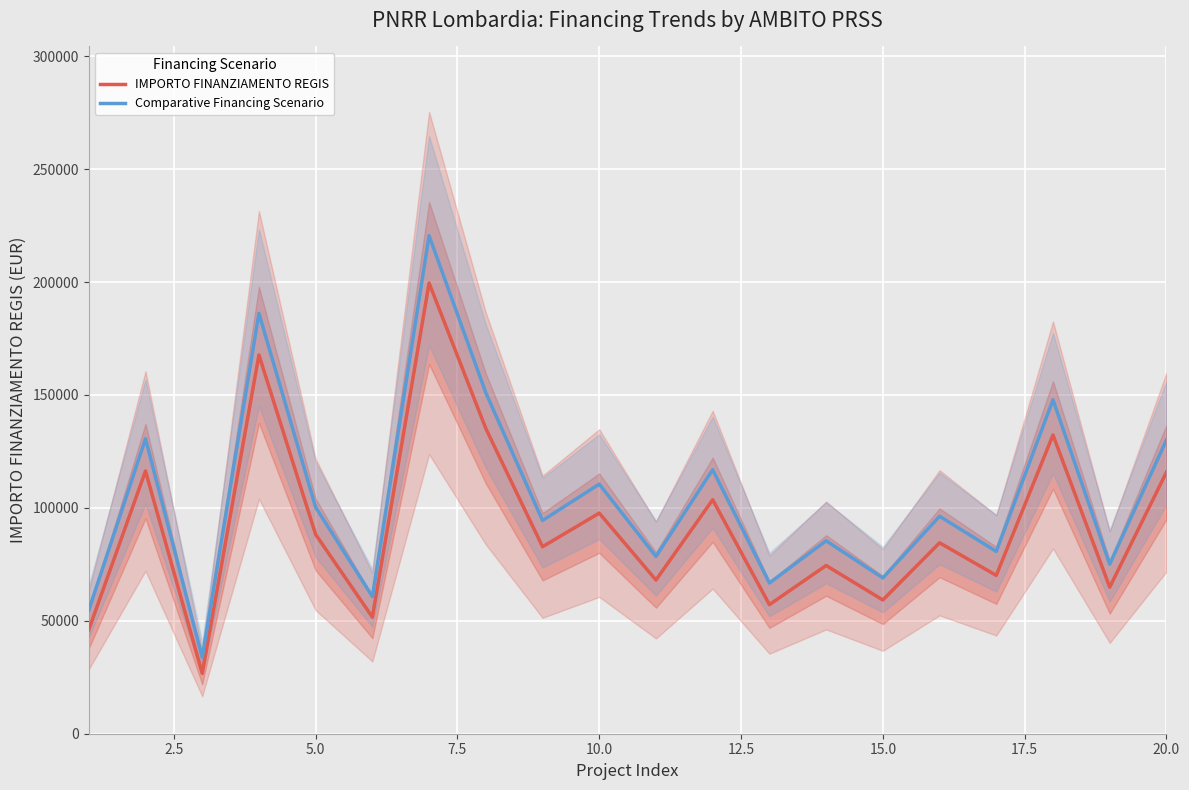

What is the highest value of the Comparative Financing Scenario series?

220533.1